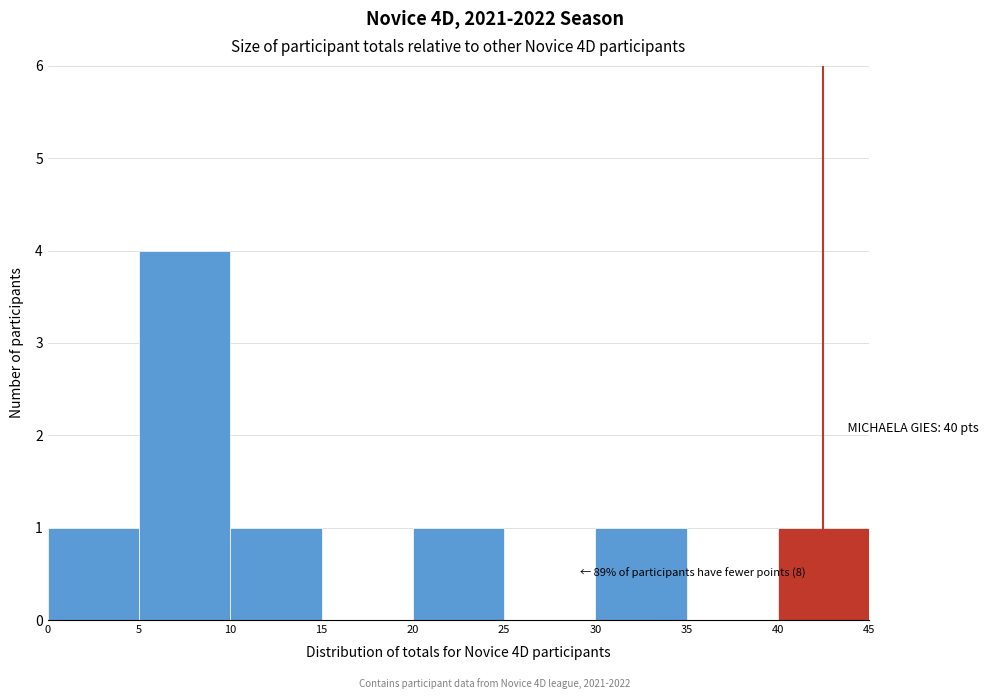

Over which range of the x-axis is the bar tallest?

5 to 10